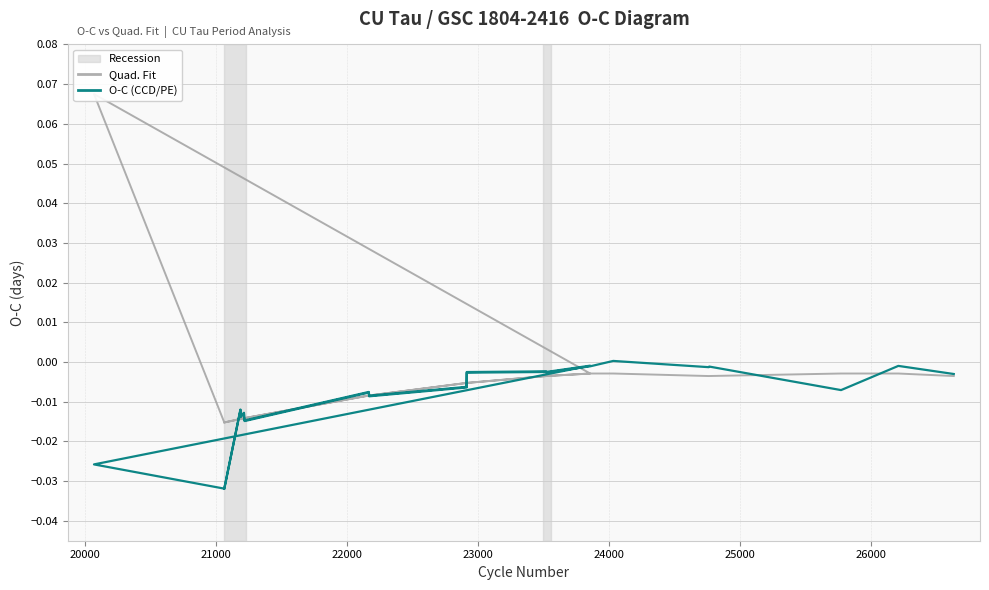

Which series ends up on top after the final intersection of Quad. Fit and O-C (CCD/PE)?

O-C (CCD/PE)